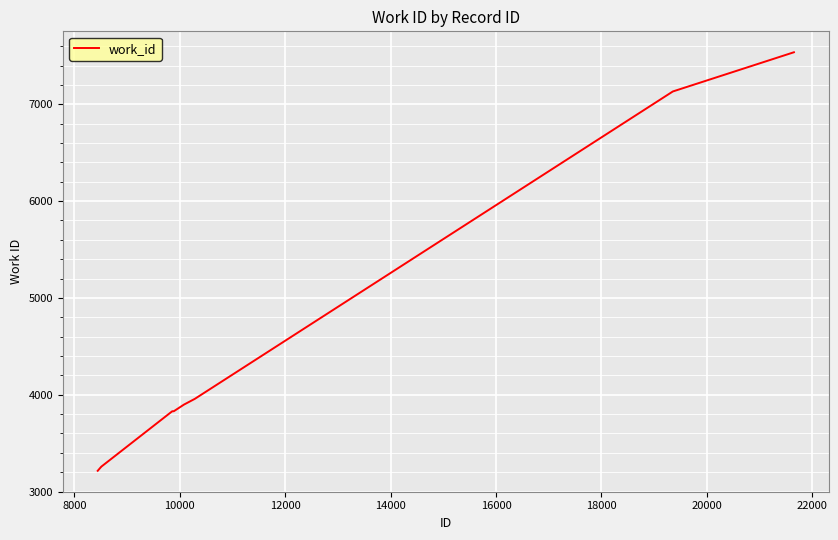

What is the smallest value displayed?

3214